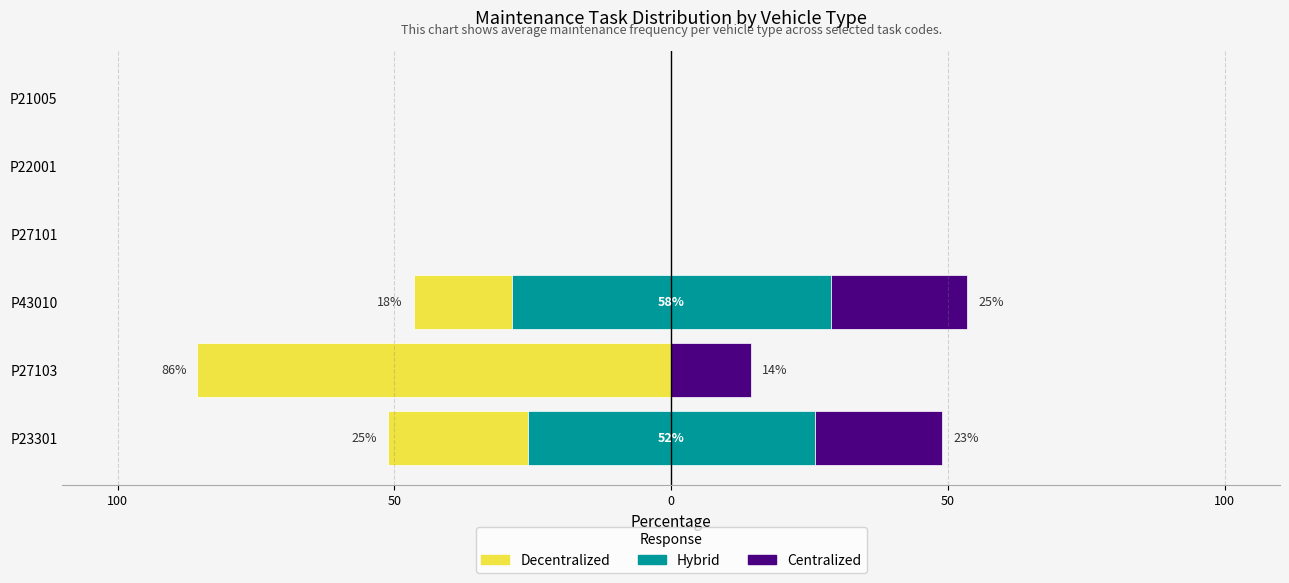

Is the value of Decentralized at P22001 greater than the value of Hybrid at P43010?

No